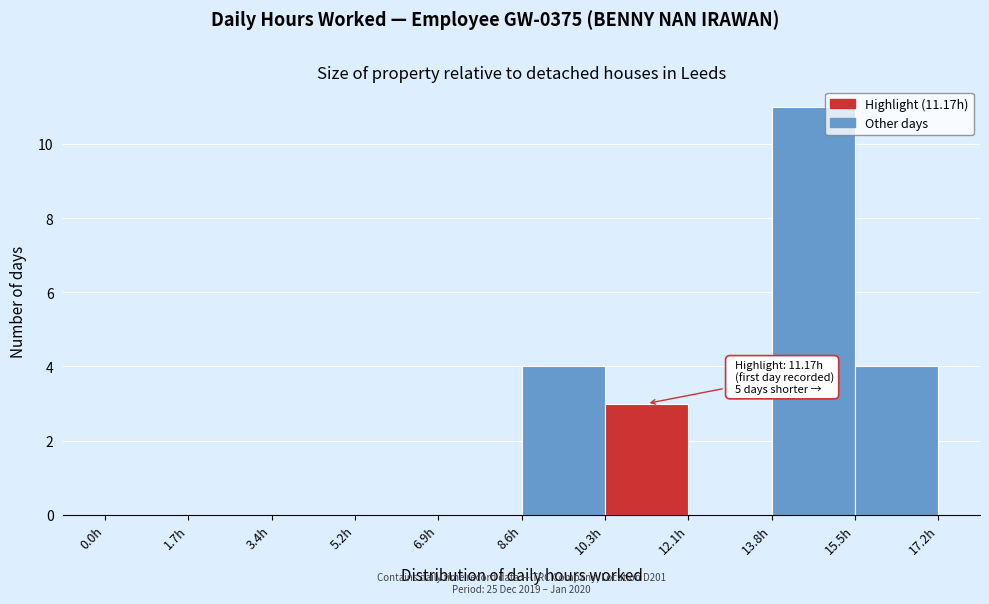

Over which range of the x-axis is the bar tallest?

13.8 to 15.4